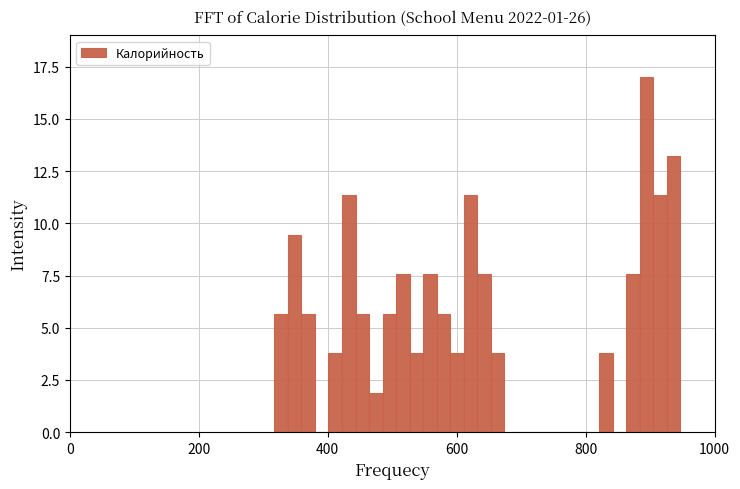

Around what value on the x-axis is the tallest bar? Give the approximate position of its centre, as read against the axis.

900